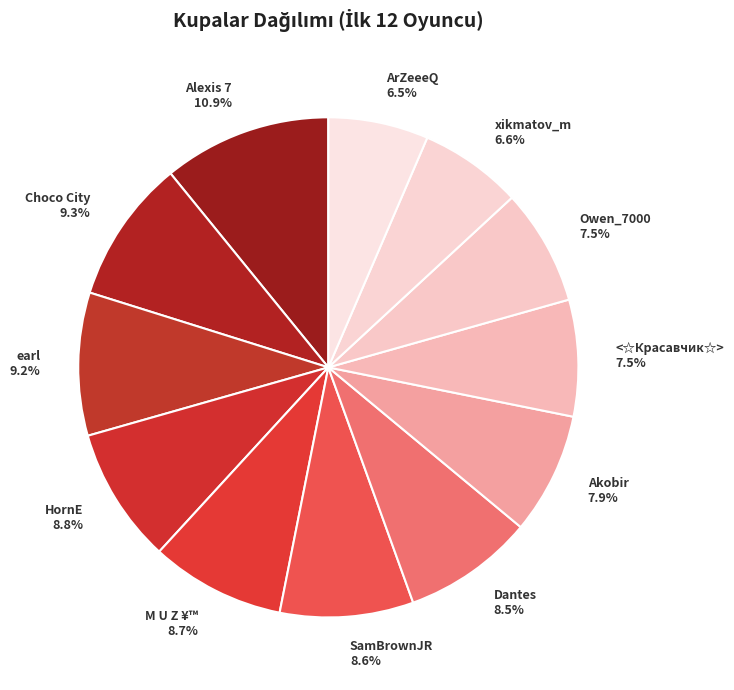

What portion of the pie excludes Dantes 8.5%?

91.5%